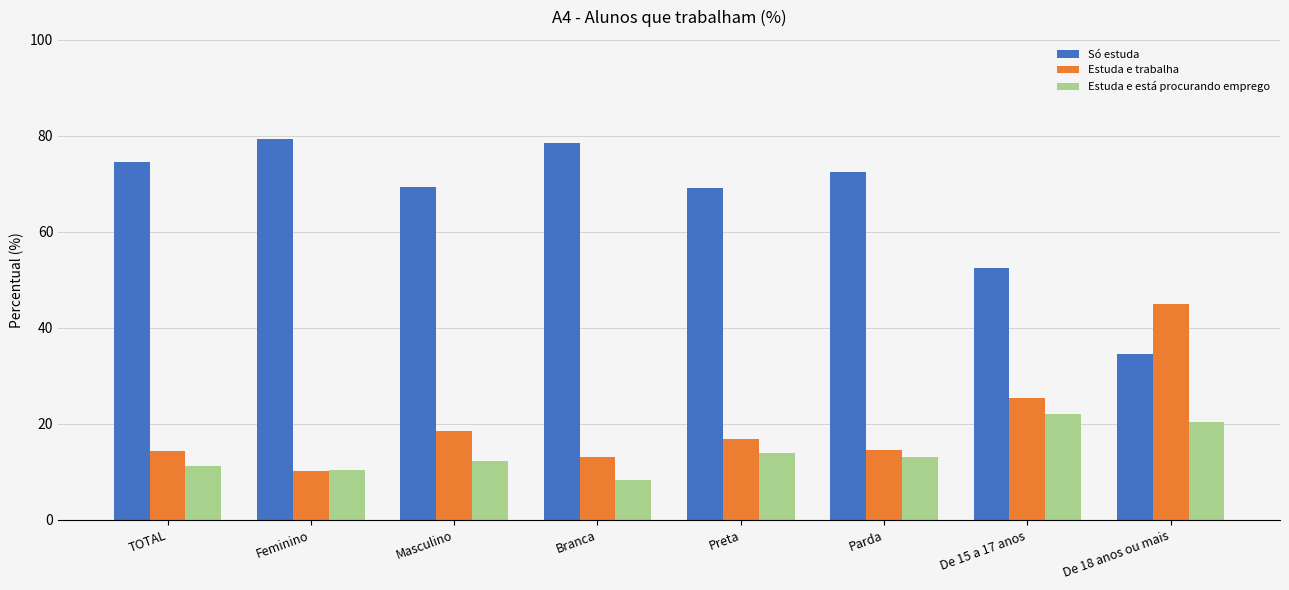

What is the difference between the highest and lowest values at Feminino?

69.1